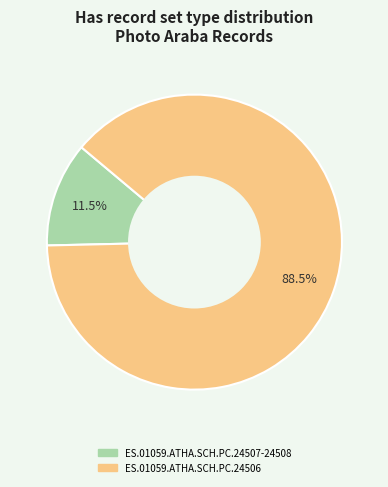

How many slices are in this pie chart?

2